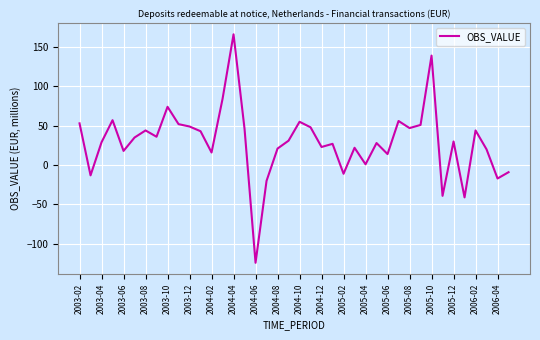

What is the difference between the maximum and minimum values?

290